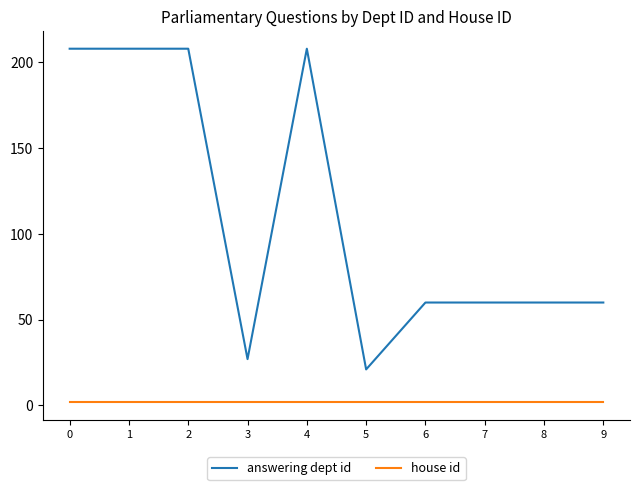

Count the answering dept id values in the range 60 to 208.

8